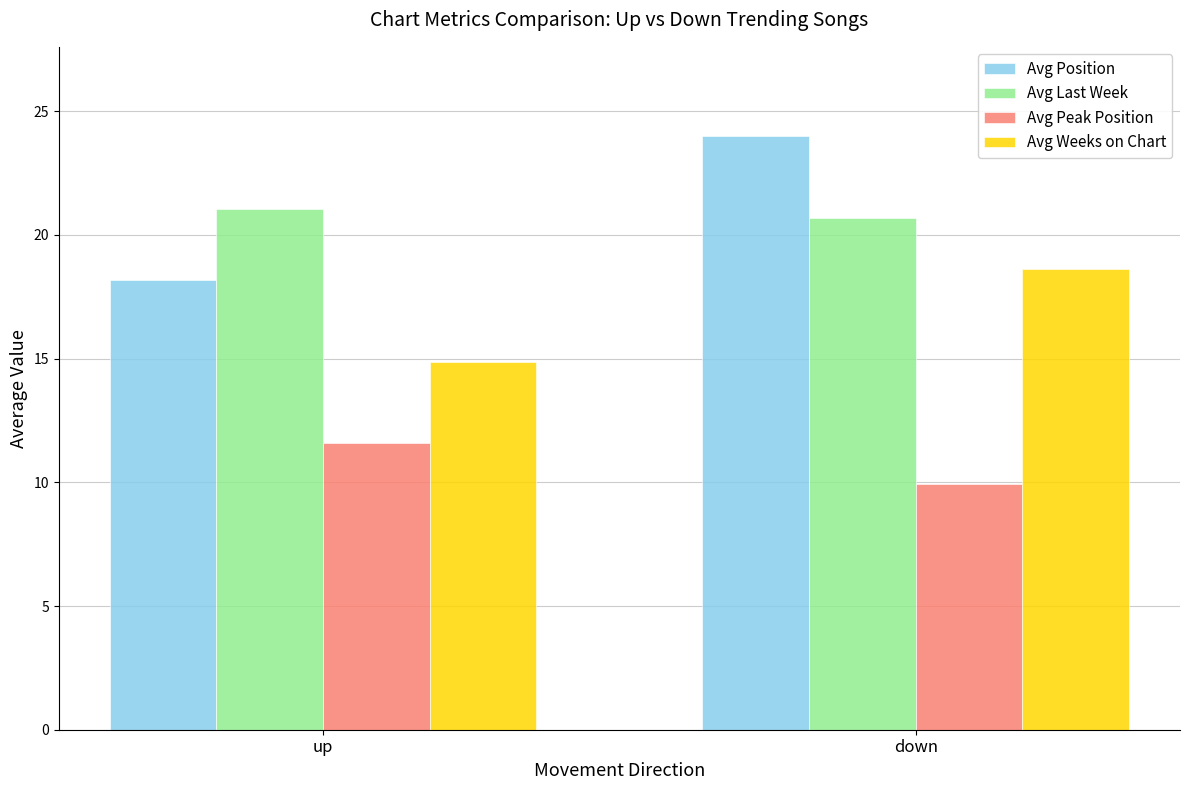

Which series has the largest range (max minus min)?

Avg Position